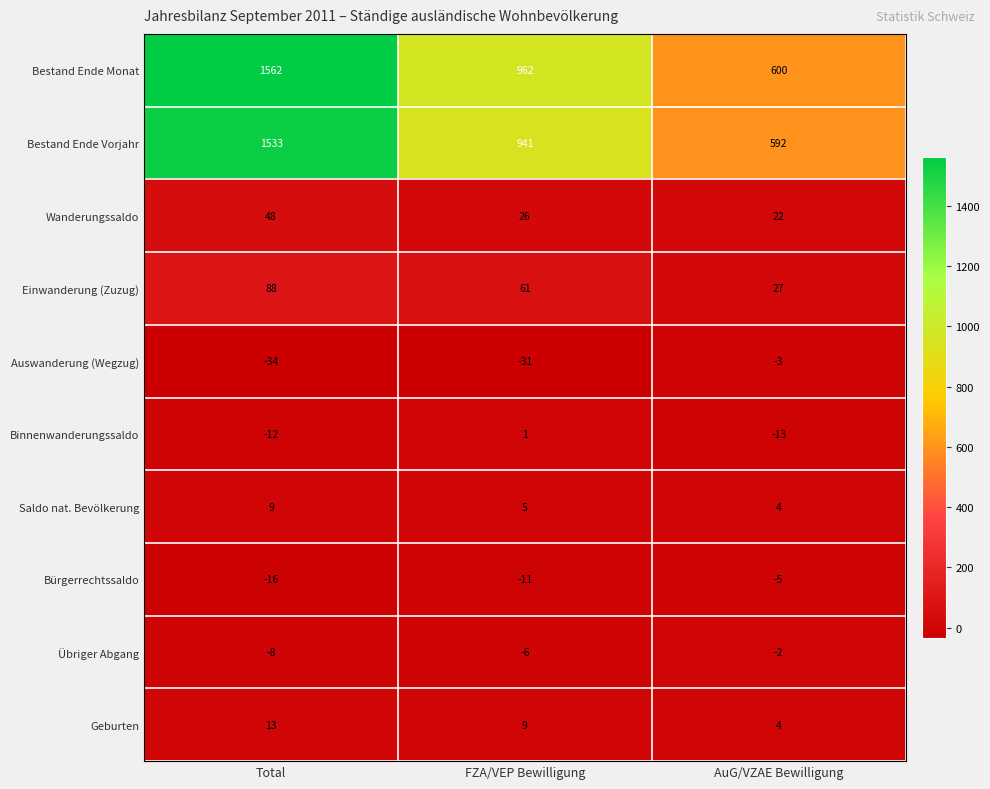

Reading left to right, list all the values displayed in this chart.

Bestand Ende Monat: 1562	962	600
Bestand Ende Vorjahr: 1533	941	592
Wanderungssaldo: 48	26	22
Einwanderung (Zuzug): 88	61	27
Auswanderung (Wegzug): -34	-31	-3
Binnenwanderungssaldo: -12	1	-13
Saldo nat. Bevölkerung: 9	5	4
Bürgerrechtssaldo: -16	-11	-5
Übriger Abgang: -8	-6	-2
Geburten: 13	9	4